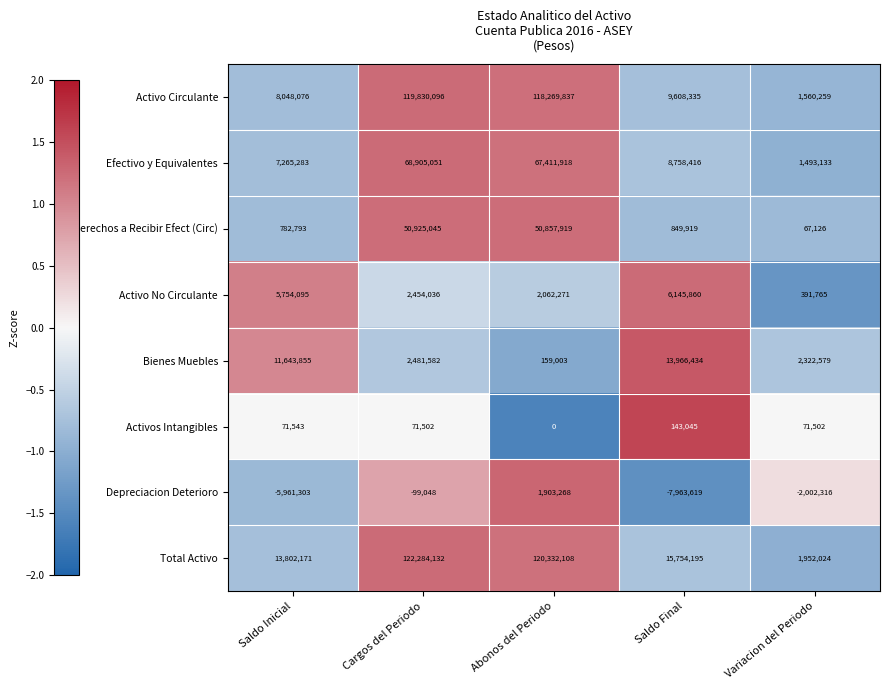

At which label does Derechos a Recibir Efect (Circ) first exceed 849919?

Cargos del Periodo